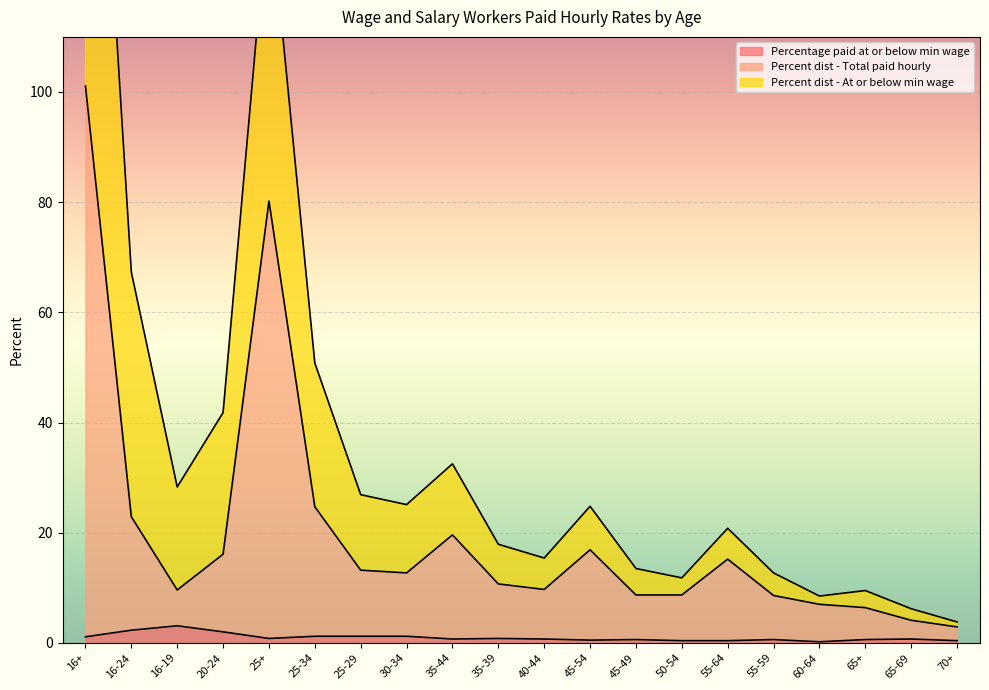

Reading left to right, what are all the values shown in this chart?

Percentage paid at or below min wage: 16+=1.1	16-24=2.3	16-19=3.1	20-24=2.0	25+=0.8	25-34=1.2	25-29=1.2	30-34=1.2	35-44=0.7	35-39=0.8	40-44=0.7	45-54=0.5	45-49=0.6	50-54=0.4	55-64=0.4	55-59=0.6	60-64=0.2	65+=0.6	65-69=0.7	70+=0.4
Percent dist - Total paid hourly: 16+=101.1	16-24=22.9	16-19=9.6	20-24=16.1	25+=80.2	25-34=24.7	25-29=13.2	30-34=12.7	35-44=19.6	35-39=10.7	40-44=9.7	45-54=16.9	45-49=8.7	50-54=8.7	55-64=15.2	55-59=8.6	60-64=7.0	65+=6.4	65-69=4.1	70+=2.9
Percent dist - At or below min wage: 16+=201.1	16-24=67.3	16-19=28.3	20-24=41.8	25+=135.8	25-34=50.8	25-29=26.9	30-34=25.1	35-44=32.5	35-39=17.9	40-44=15.4	45-54=24.8	45-49=13.5	50-54=11.8	55-64=20.8	55-59=12.7	60-64=8.5	65+=9.5	65-69=6.2	70+=3.8